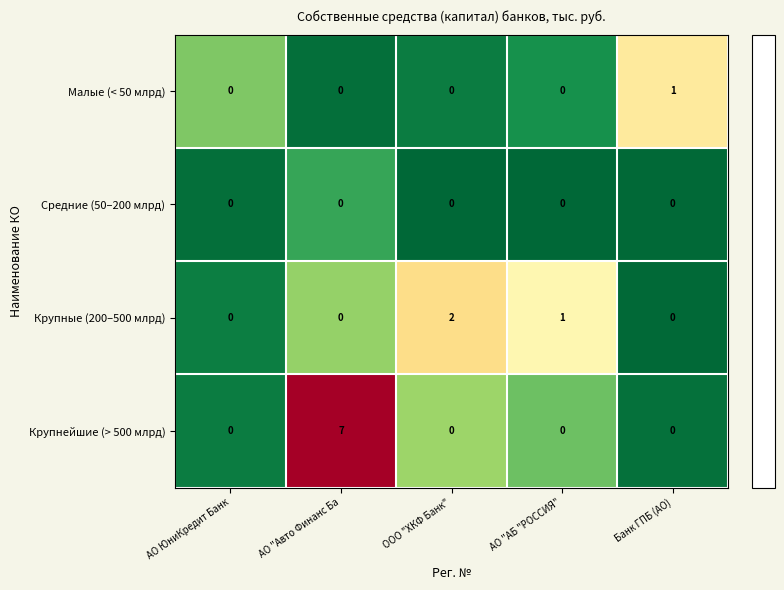

The value of Крупнейшие (> 500 млрд) at ООО "ХКФ Банк" is 0. True or false?

True